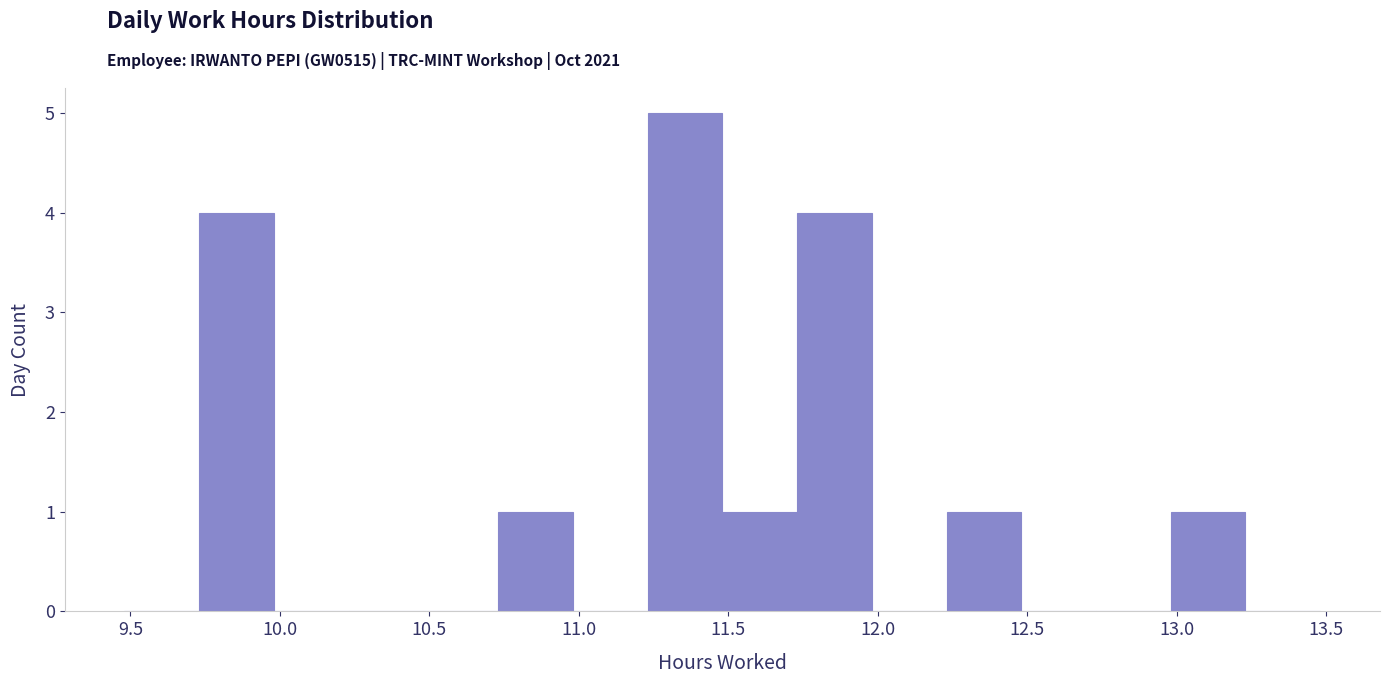

Reading left to right, list every bar in this chart as the range it spans on the x-axis followed by its height. Neither the bar edges nor the heights are printed on the chart, so give them approximately, as read against the axes.

9.48 to 9.73: 0
9.73 to 9.98: 4
9.98 to 10.23: 0
10.23 to 10.48: 0
10.48 to 10.73: 0
10.73 to 10.98: 1
10.98 to 11.23: 0
11.23 to 11.48: 5
11.48 to 11.73: 1
11.73 to 11.98: 4
11.98 to 12.23: 0
12.23 to 12.48: 1
12.48 to 12.73: 0
12.73 to 12.98: 0
12.98 to 13.23: 1
13.23 to 13.48: 0